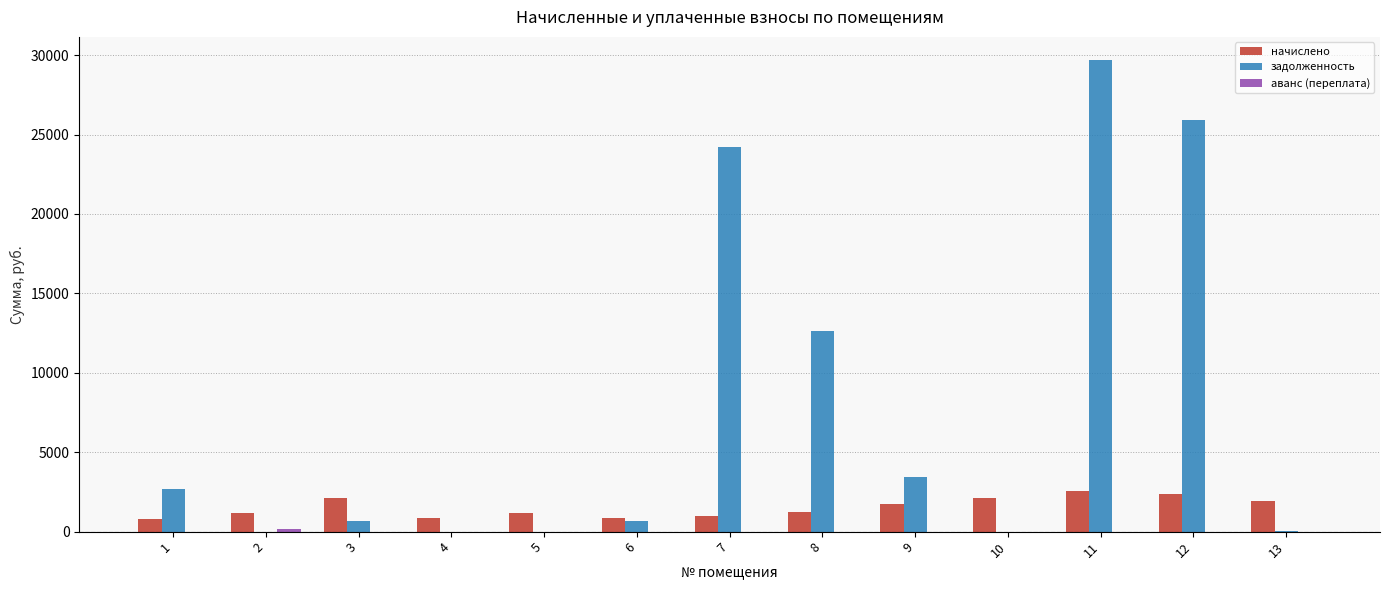

At which category is the sum across all series the highest?

11